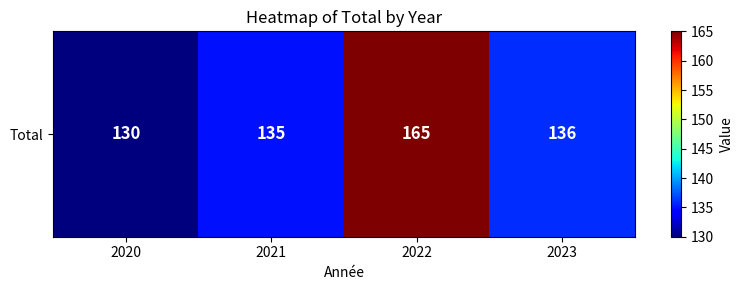

Rank the categories by value from highest to lowest.

2022, 2023, 2021, 2020